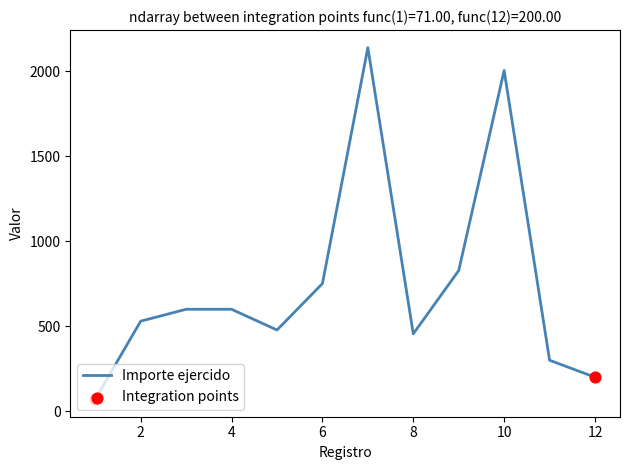

What is the maximum value shown in the chart?

2139.9